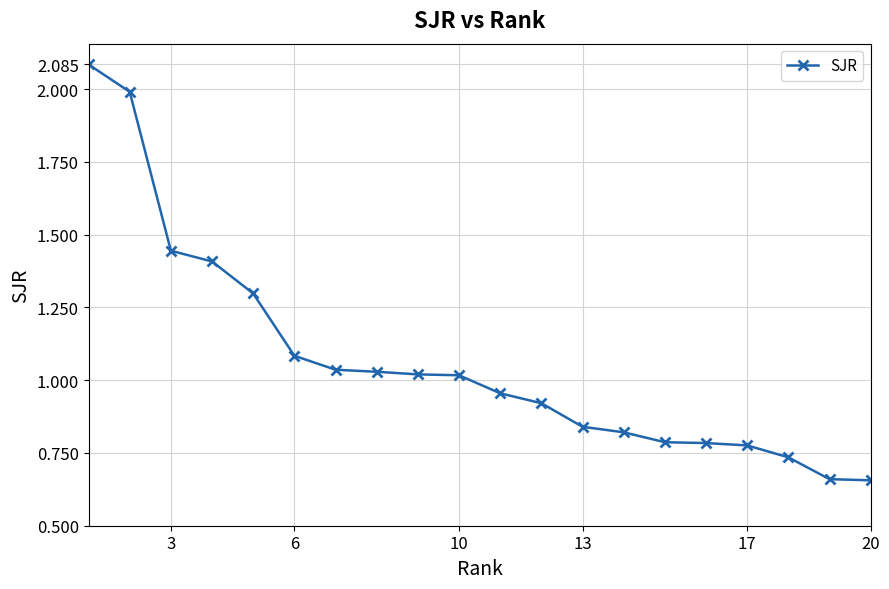

What is the difference between the second highest and second lowest values?

1.3